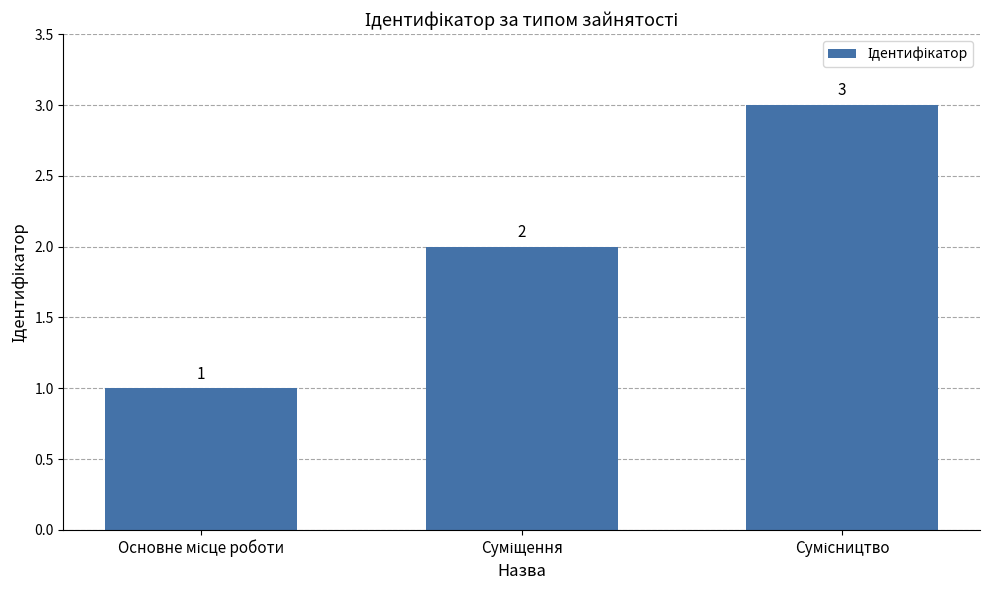

Reading right to left, extract all data points from this chart.

3	2	1